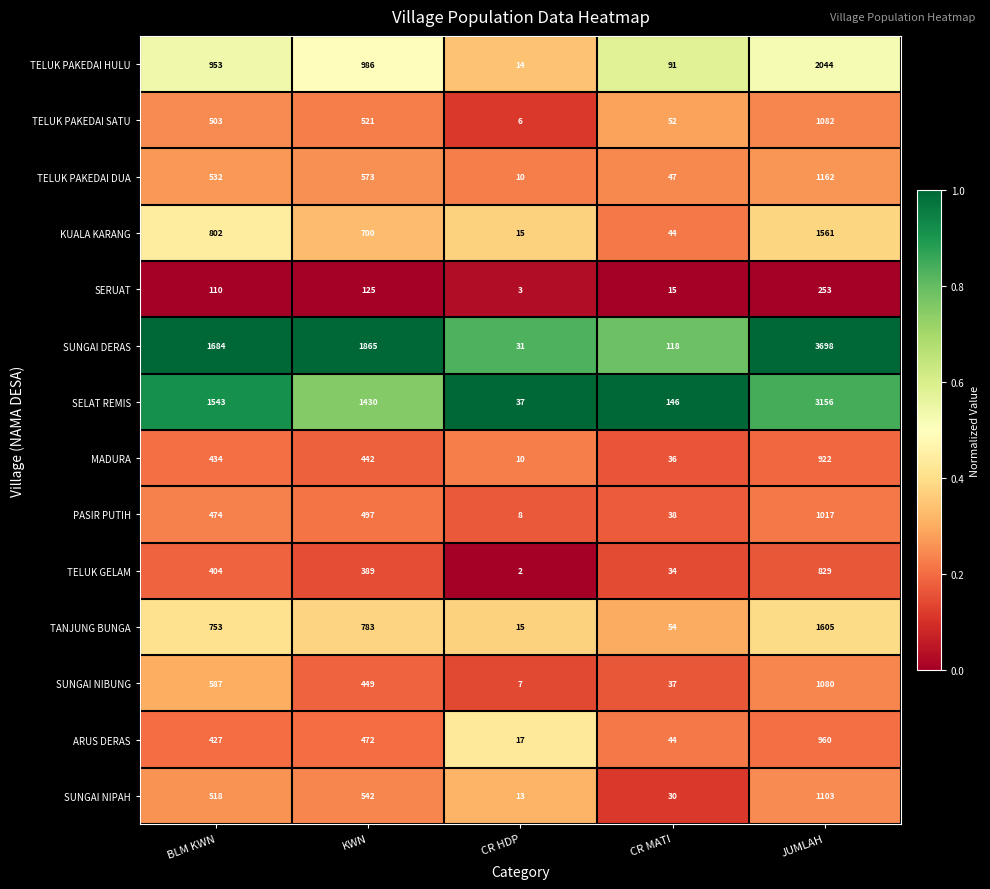

Rank the series by their maximum value, from highest to lowest.

SUNGAI DERAS, SELAT REMIS, TELUK PAKEDAI HULU, TANJUNG BUNGA, KUALA KARANG, TELUK PAKEDAI DUA, SUNGAI NIPAH, TELUK PAKEDAI SATU, SUNGAI NIBUNG, PASIR PUTIH, ARUS DERAS, MADURA, TELUK GELAM, SERUAT